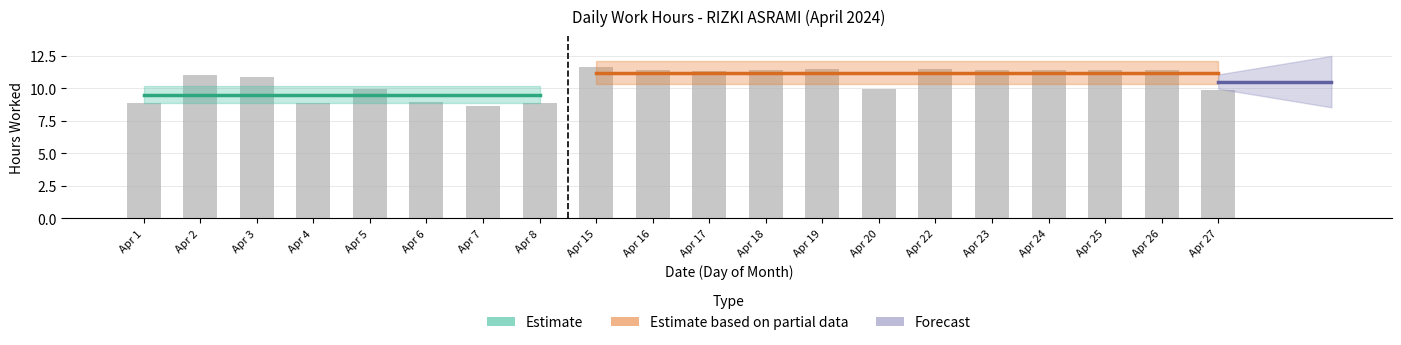

What is the maximum value shown in the chart?

11.6